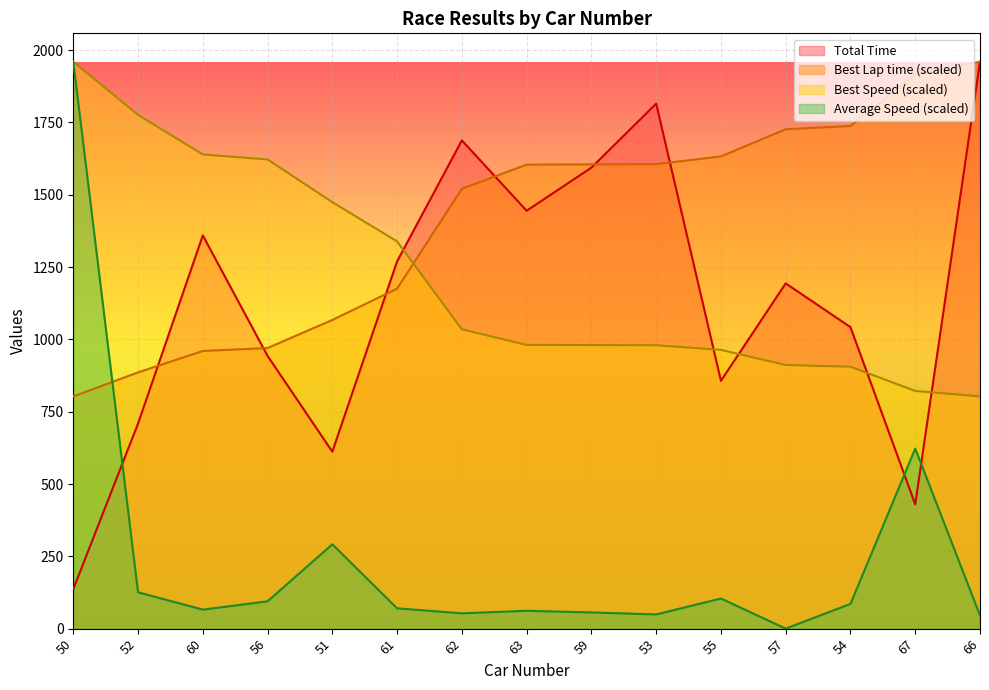

Reading right to left, extract all data points from this chart.

Total Time: 1960.1	429.7	1042.3	1193.6	856.7	1815.1	1593.8	1444.8	1688.0	1269.7	611.6	942.8	1359.4	708.9	136.5
Best Lap time: 1960.1	1914.6	1737.7	1726.5	1632.5	1605.8	1605.0	1604.3	1520.6	1175.4	1067.1	970.1	959.8	885.9	802.7
Best Speed: 802.7	821.8	905.5	911.3	963.8	979.8	980.3	980.8	1034.7	1338.7	1474.4	1622.0	1639.3	1776.1	1960.1
Average Speed: 45.5	622.6	85.5	0.0	104.1	49.1	55.9	61.7	52.8	70.2	291.6	94.6	65.6	125.8	1960.1